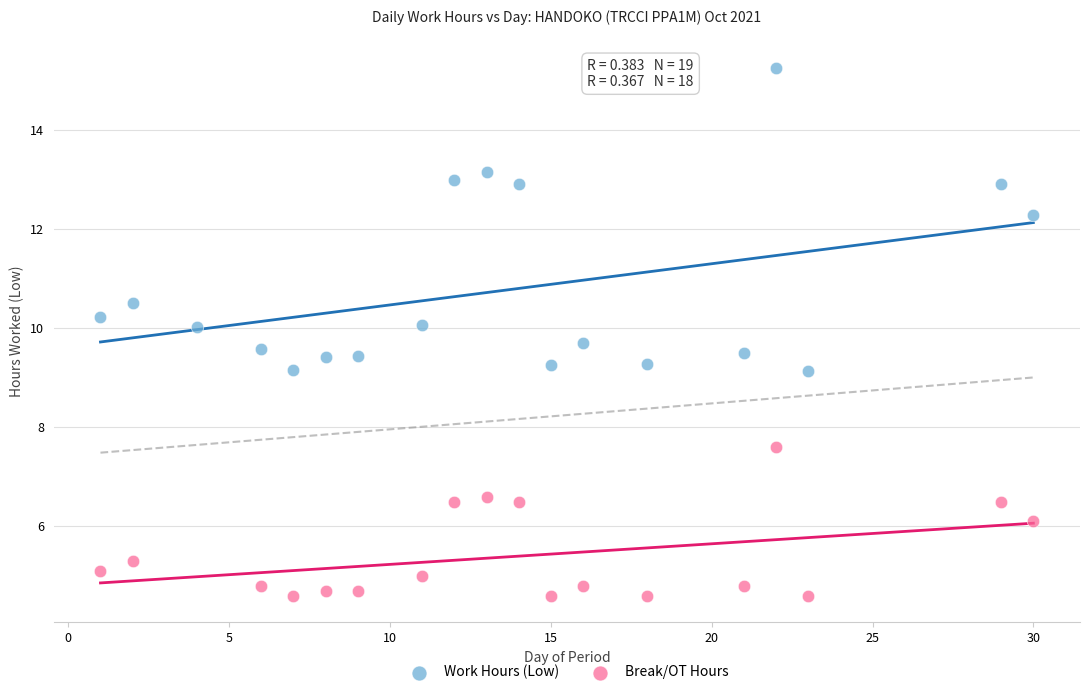

Which series has the largest Y range (max minus min)?

Work Hours (Low)